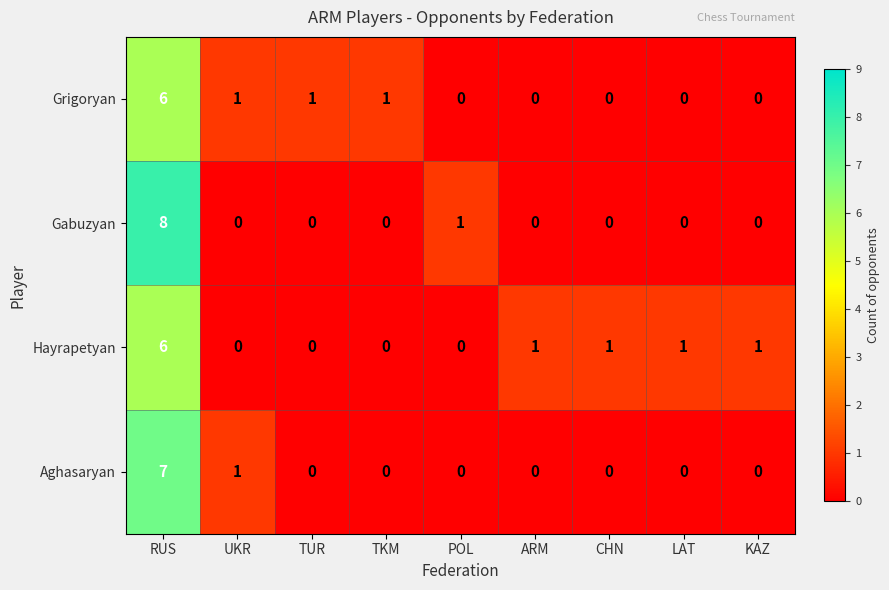

Is it true that Hayrapetyan equals 0 at UKR?

True